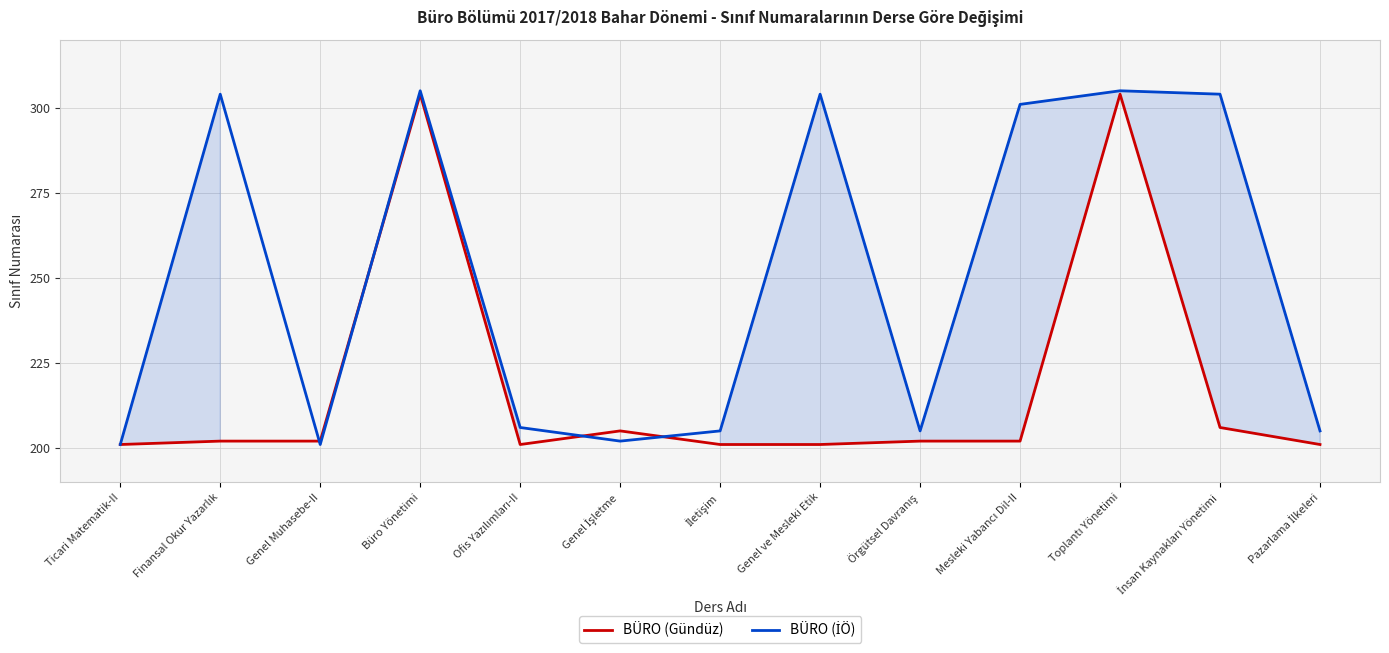

How many distinct data groups are displayed?

2